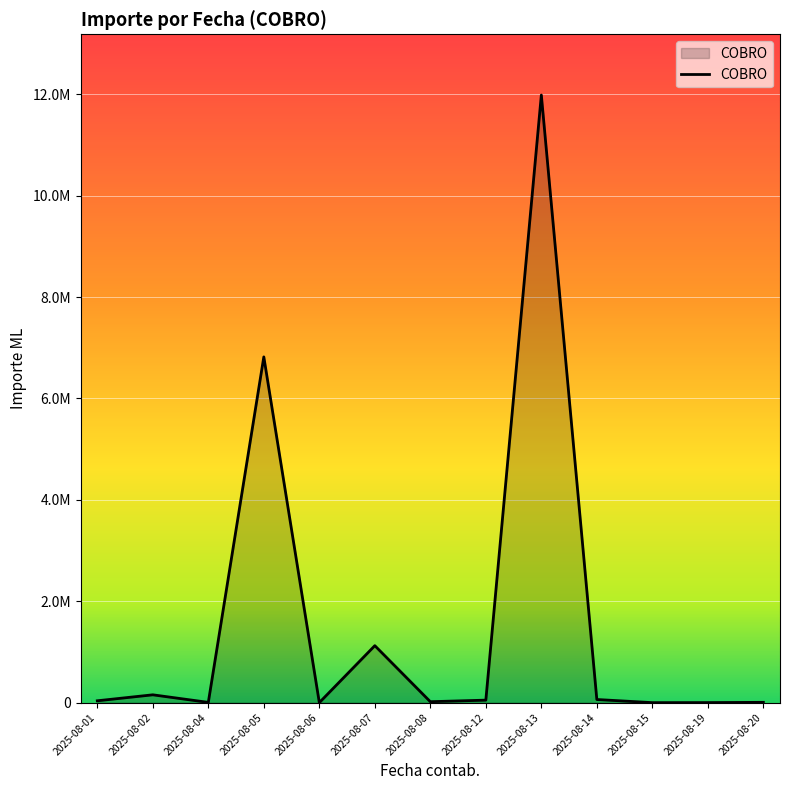

What is the change in value from 2025-08-05 to 2025-08-14?

-6817655.0